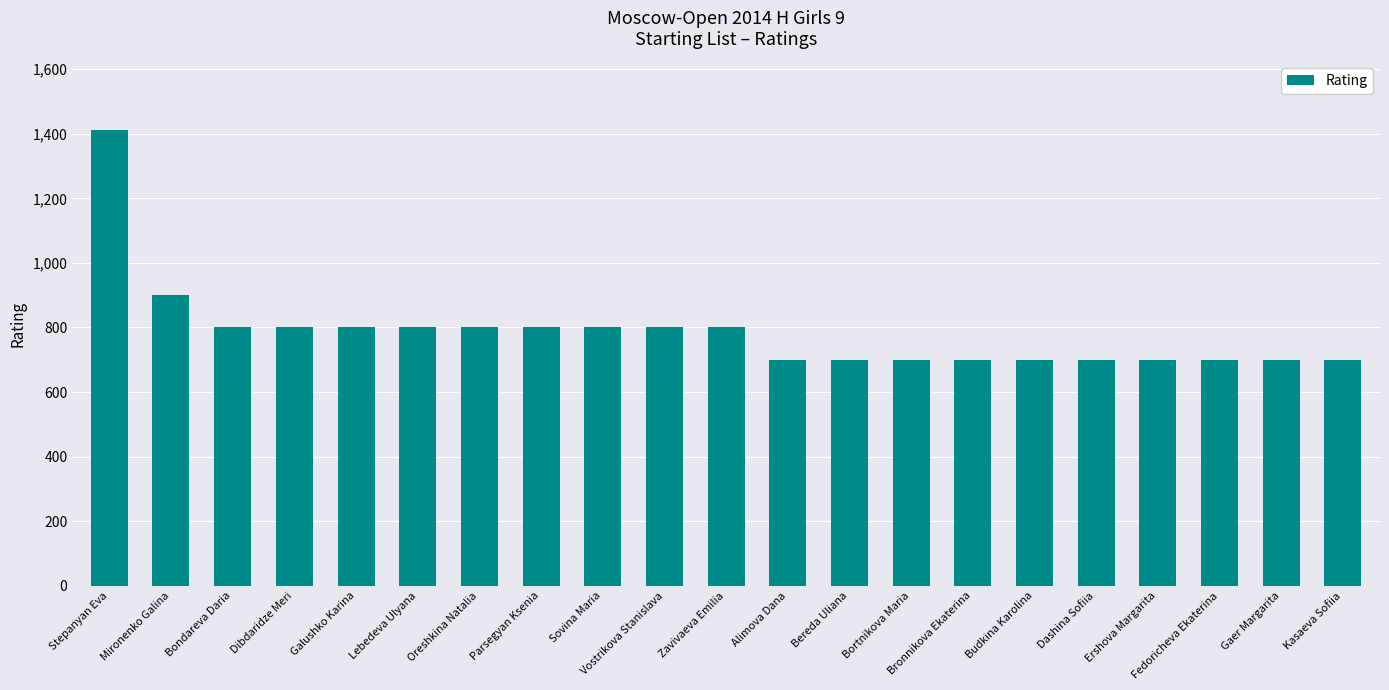

The chart shows a value of 700 at Kasaeva Sofiia. True or false?

True